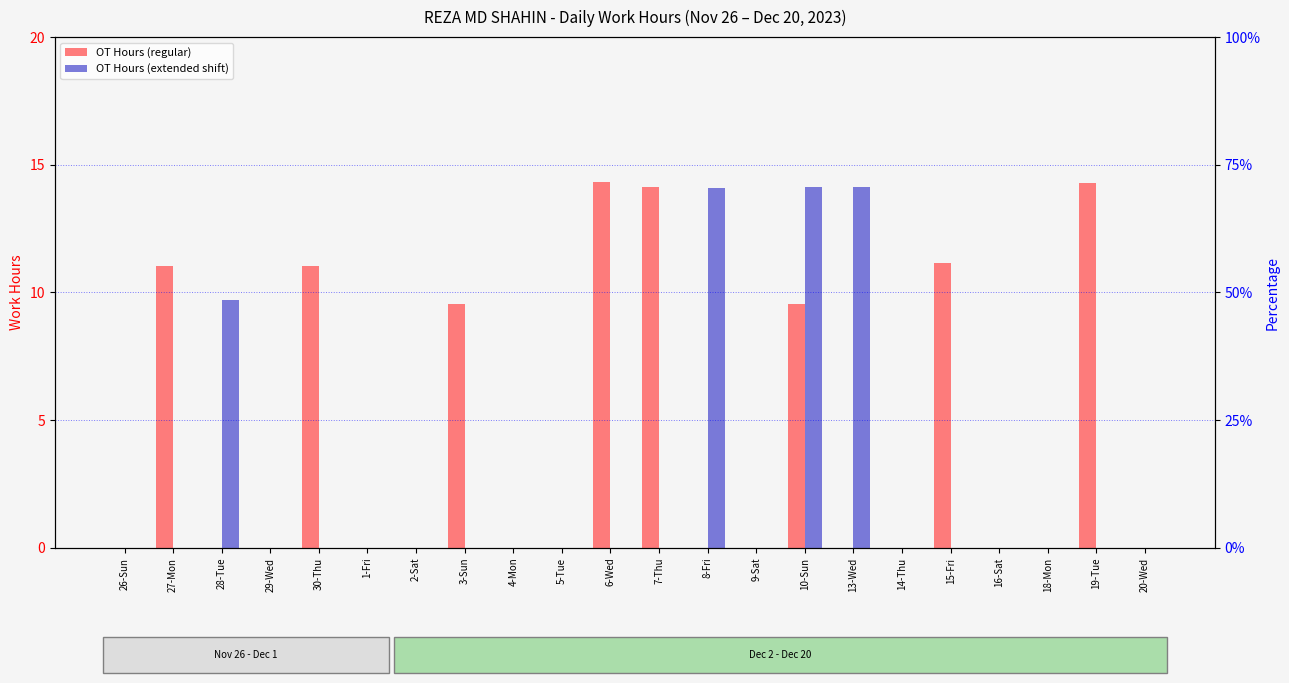

Rank the categories by OT Hours (extended shift) value from highest to lowest.

10-Sun, 13-Wed, 8-Fri, 28-Tue, 26-Sun, 27-Mon, 29-Wed, 30-Thu, 1-Fri, 2-Sat, 3-Sun, 4-Mon, 5-Tue, 6-Wed, 7-Thu, 9-Sat, 14-Thu, 15-Fri, 16-Sat, 18-Mon, 19-Tue, 20-Wed